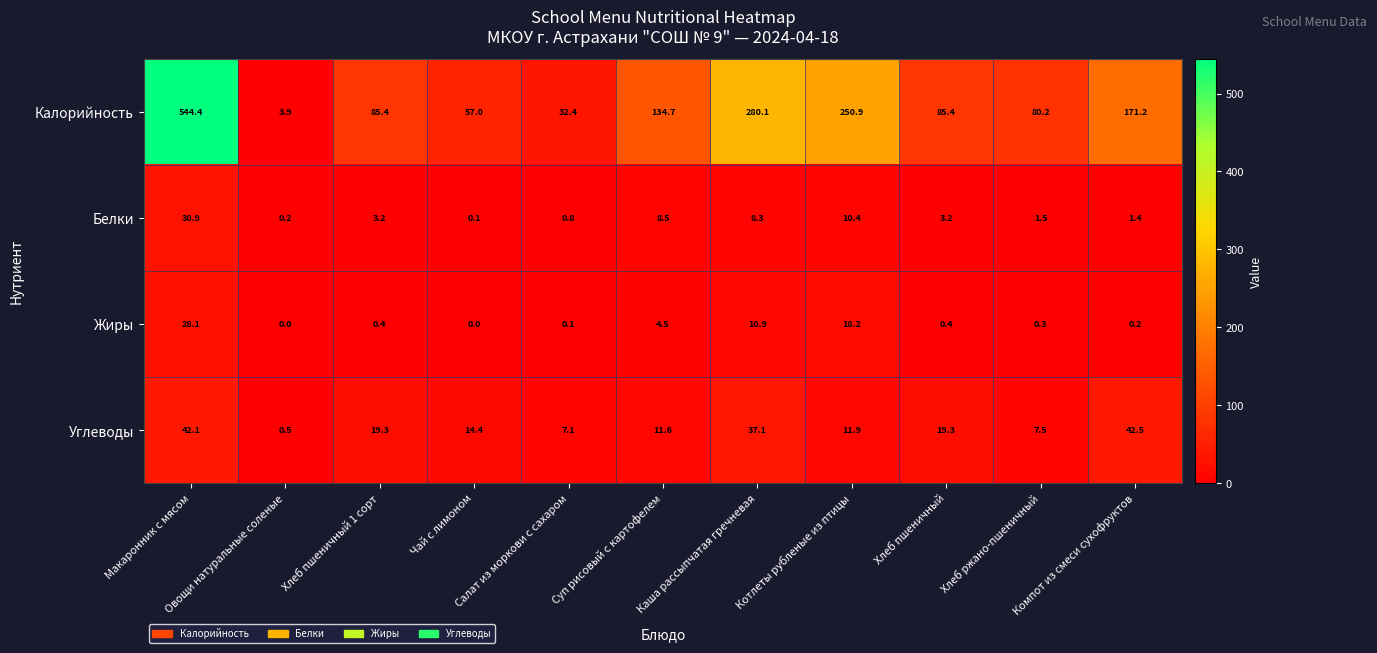

At how many categories does at least one series exceed 344?

1